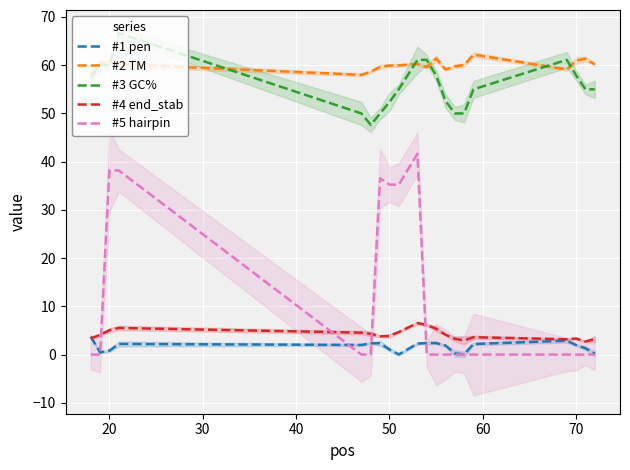

Is it true that #2 TM equals 40.5 at 50?

False